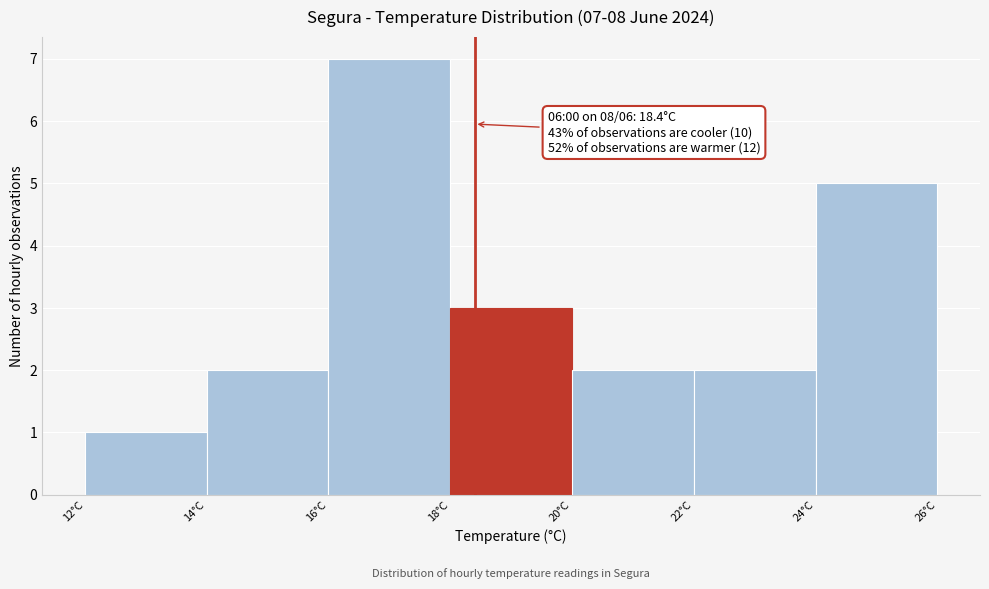

Which range on the x-axis has the tallest bar?

16 to 18